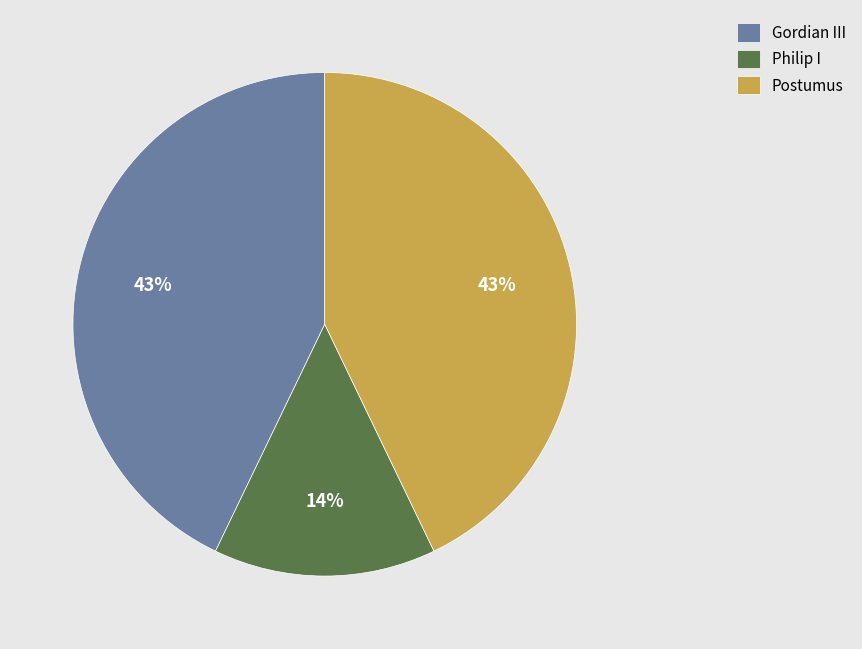

How many segments does this pie chart have?

3